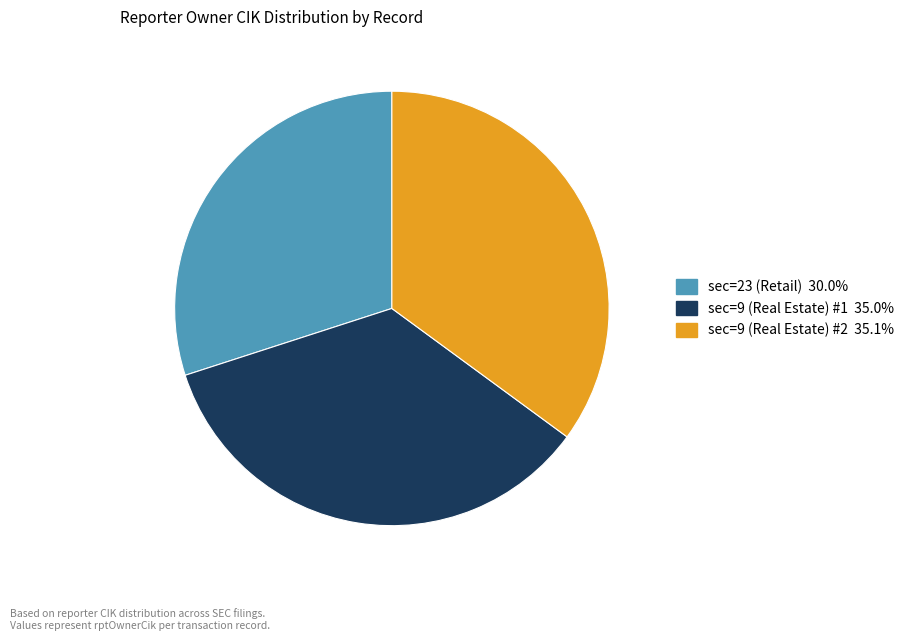

Which category has the smallest portion of the pie?

sec=23 (Retail)